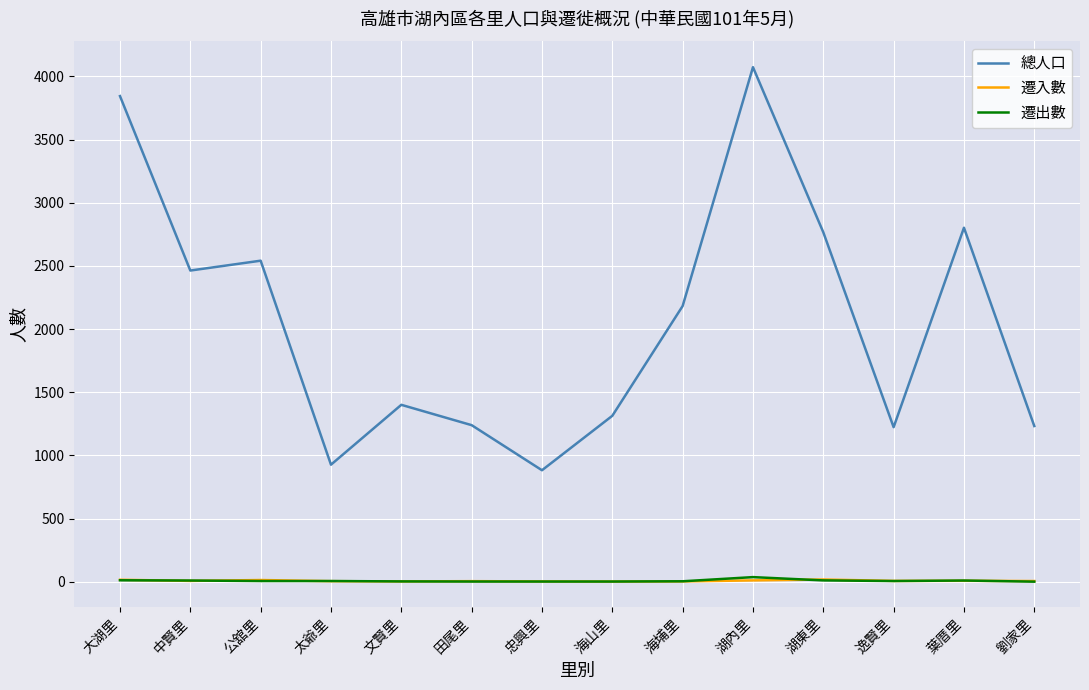

Count the number of categories in the chart.

14